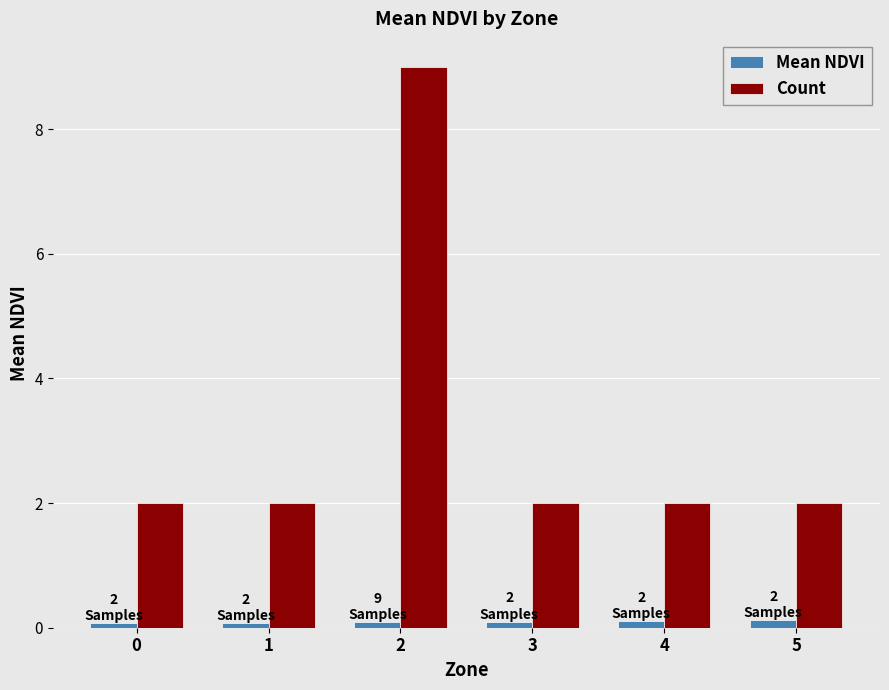

Which series has the largest range (max minus min)?

Count